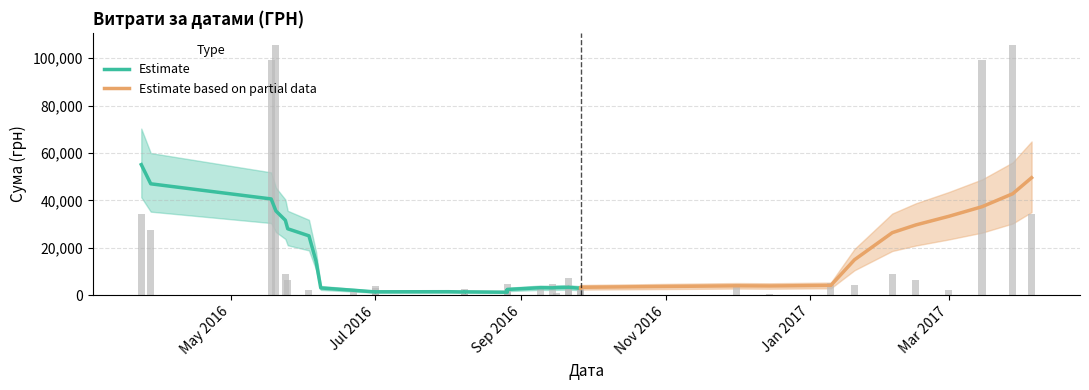

What value does the Estimate high series have at 32?

6480.0